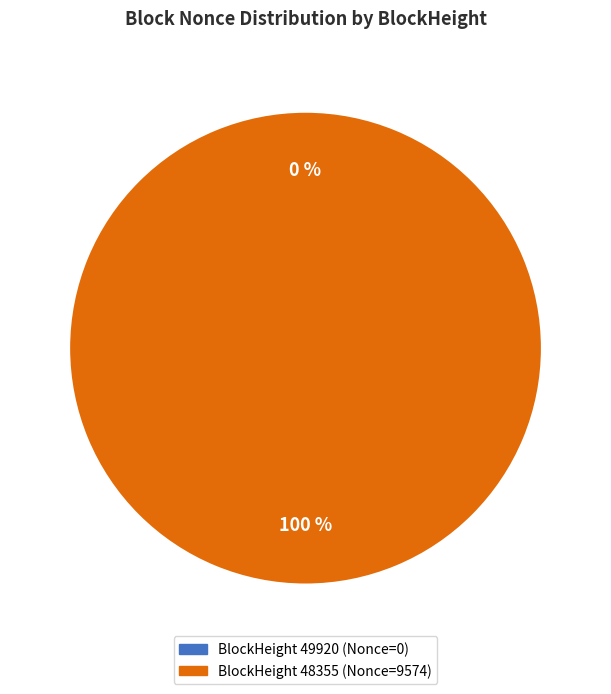

Rank the categories by value from highest to lowest.

48355, 49920